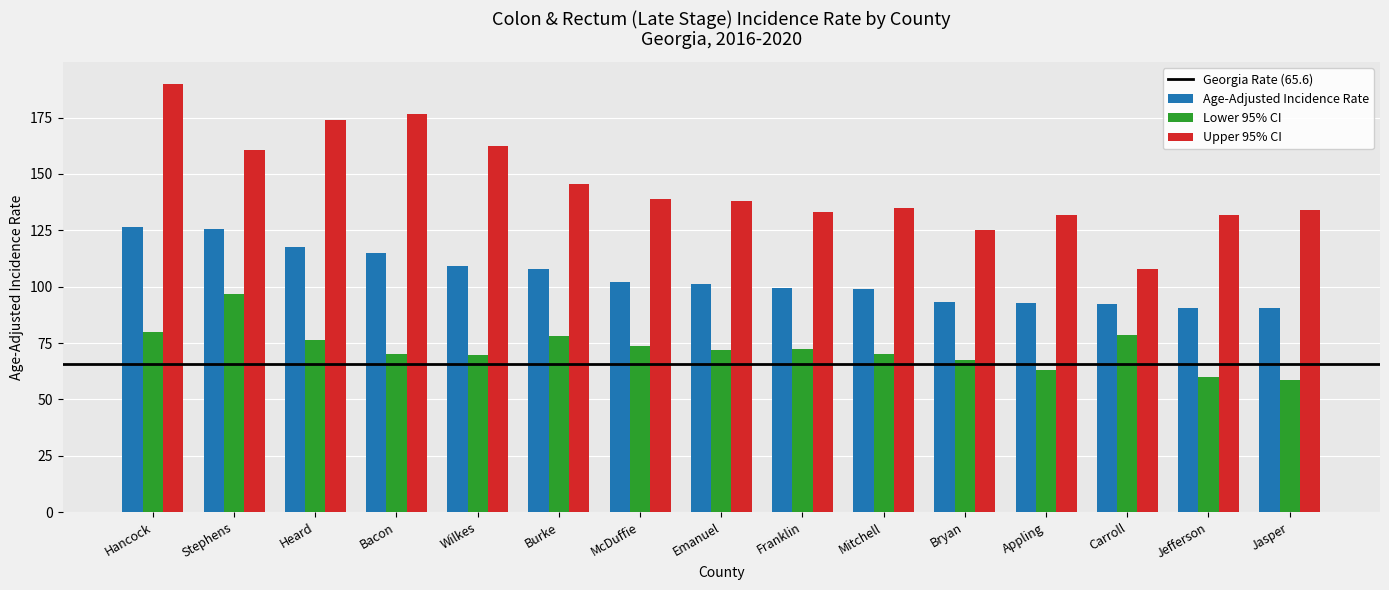

What is the greatest value displayed?

190.1